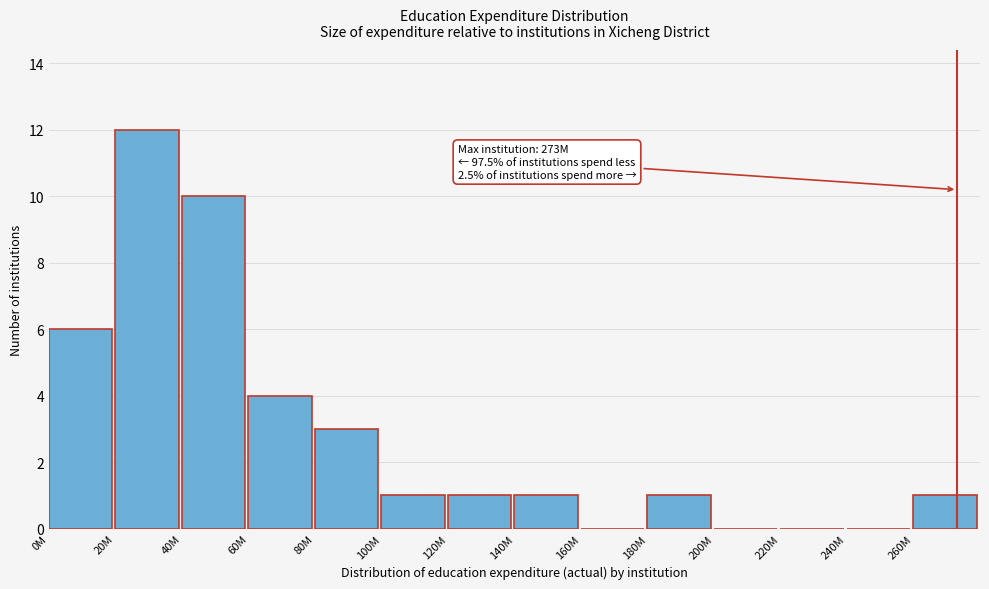

Reading left to right, extract all data points from this chart.

0M=6	20M=12	40M=10	60M=4	80M=3	100M=1	120M=1	140M=1	160M=0	180M=1	200M=0	220M=0	240M=0	260M=1